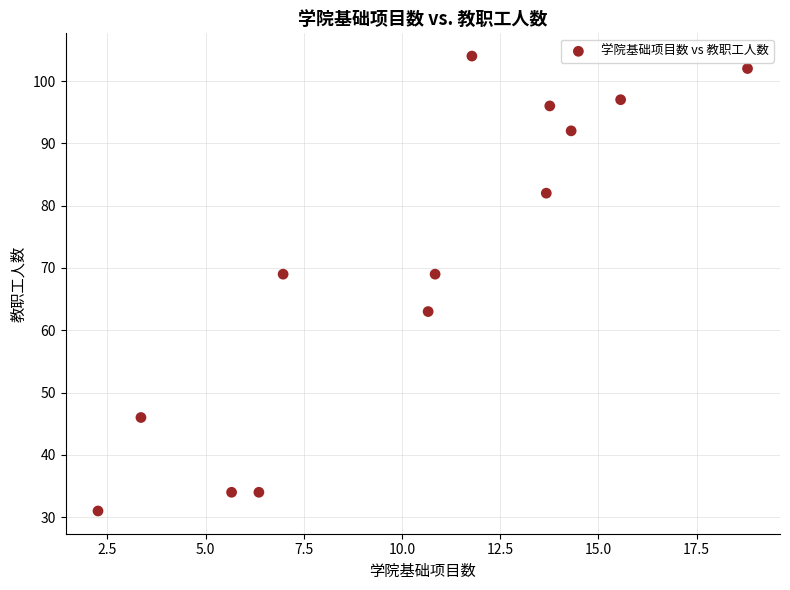

What is the range of Y values (max minus min)?

73